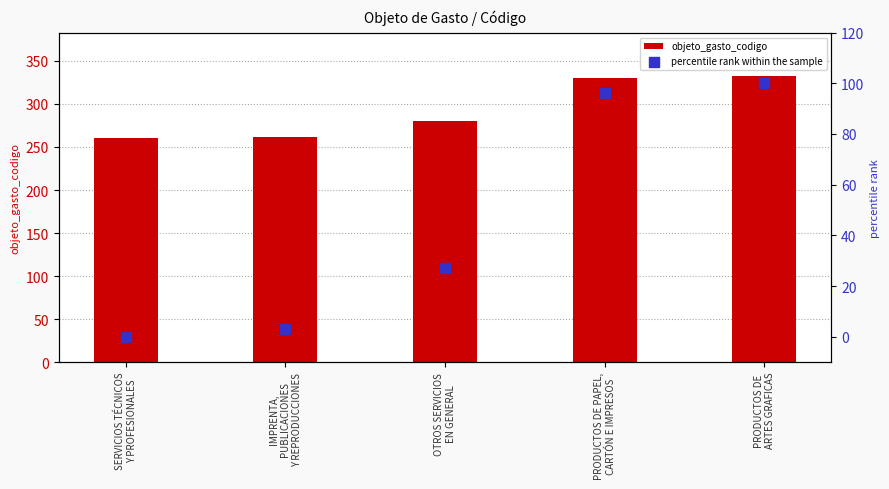

Which series has the largest Y range (max minus min)?

percentile rank within the sample